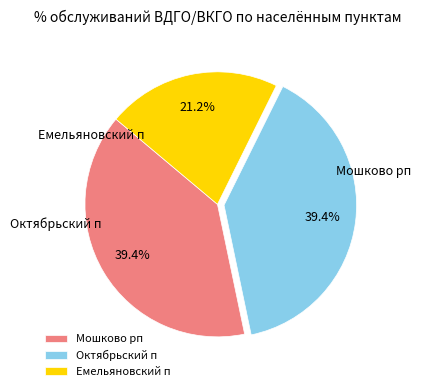

What is the total percentage of Октябрьский п and Емельяновский п?

60.6%